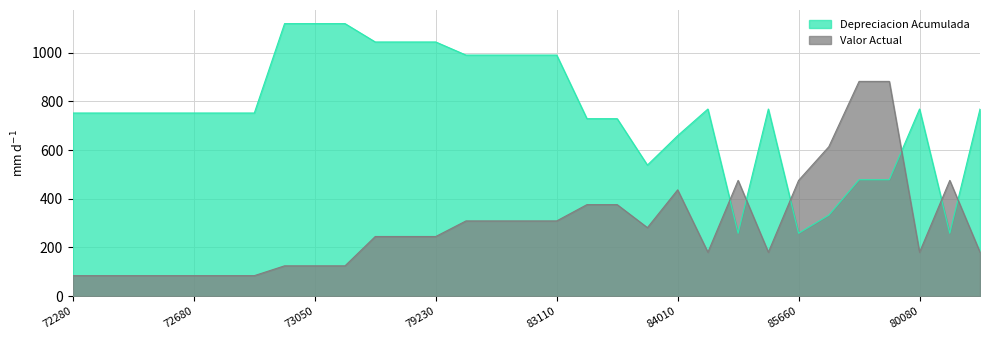

Count the number of categories in the chart.

31